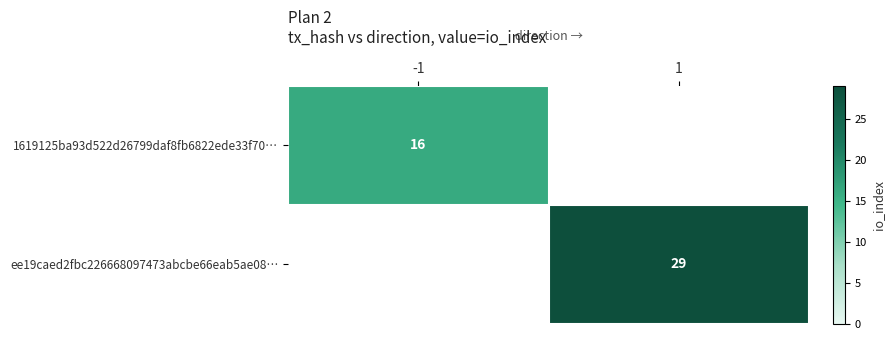

True or false: ee19caed2fbc226668097473abcbe66eab5ae08… has a value of 15 at 1.

False